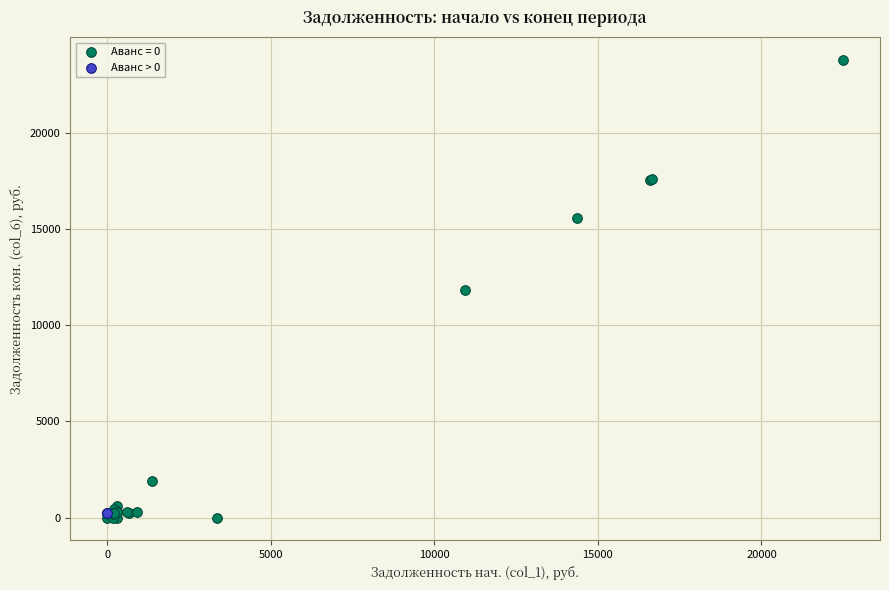

Which series contains the highest Y value?

Аванс = 0